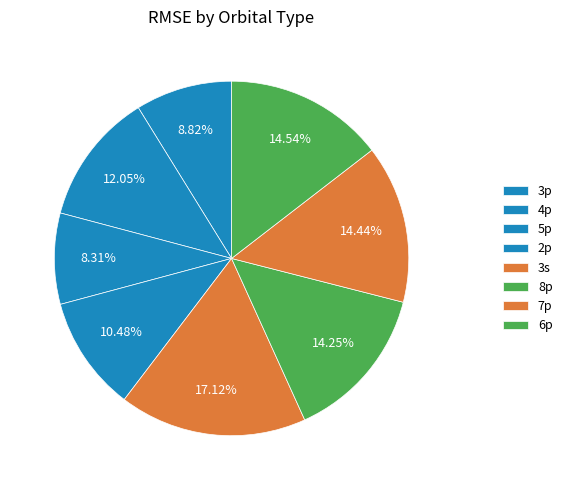

How many segments does this pie chart have?

8